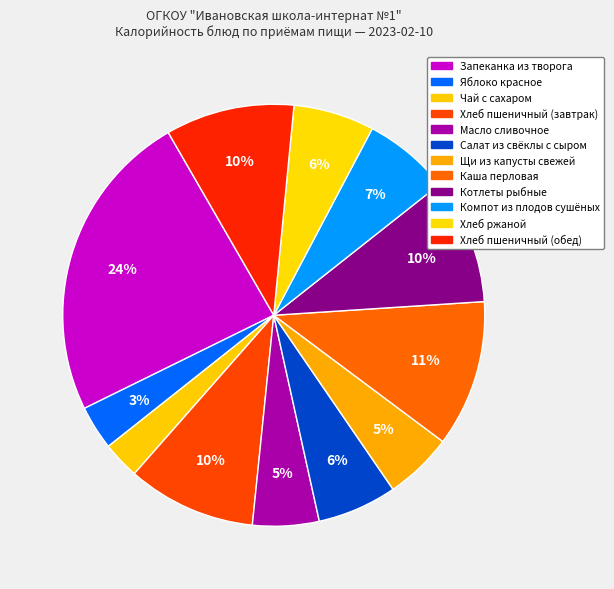

How much of the chart is everything except Щи из капусты свежей?

94.8%